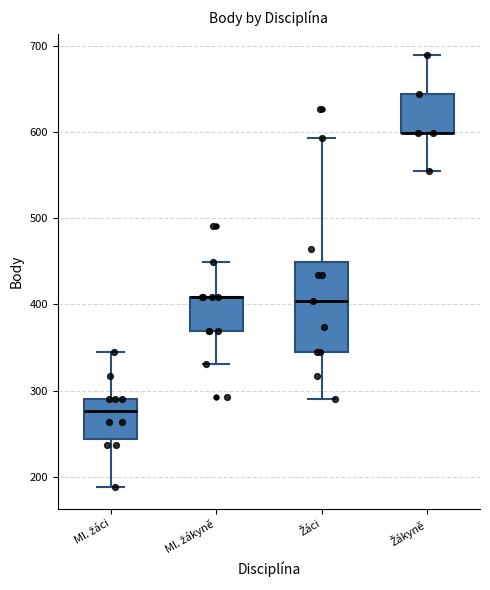

Reading left to right, read every box against the y-axis: the position of its median line, the range the box covers, and the ends of its whiskers. The values are not printed on the chart, so give them approximately, as read against the axis.

Ml. žáci: median 280, box 240 to 290, whiskers 190 to 350
Ml. žákyně: median 410 (drawn on the box's upper edge), box 370 to 410, whiskers 330 to 450
Žáci: median 400, box 350 to 450, whiskers 290 to 590
Žákyně: median 600 (drawn on the box's lower edge), box 600 to 640, whiskers 560 to 690